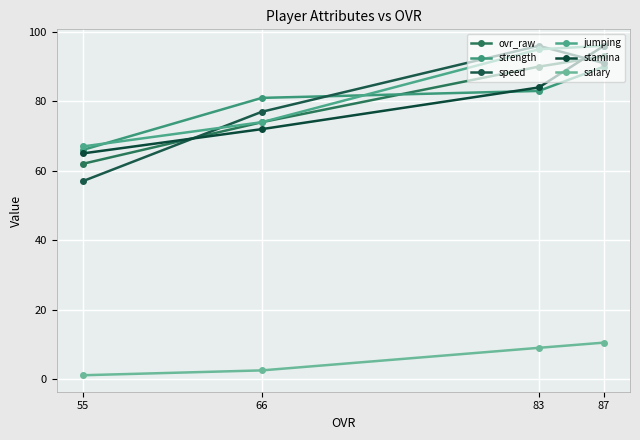

Is it true that salary equals 2.5 at 66?

True